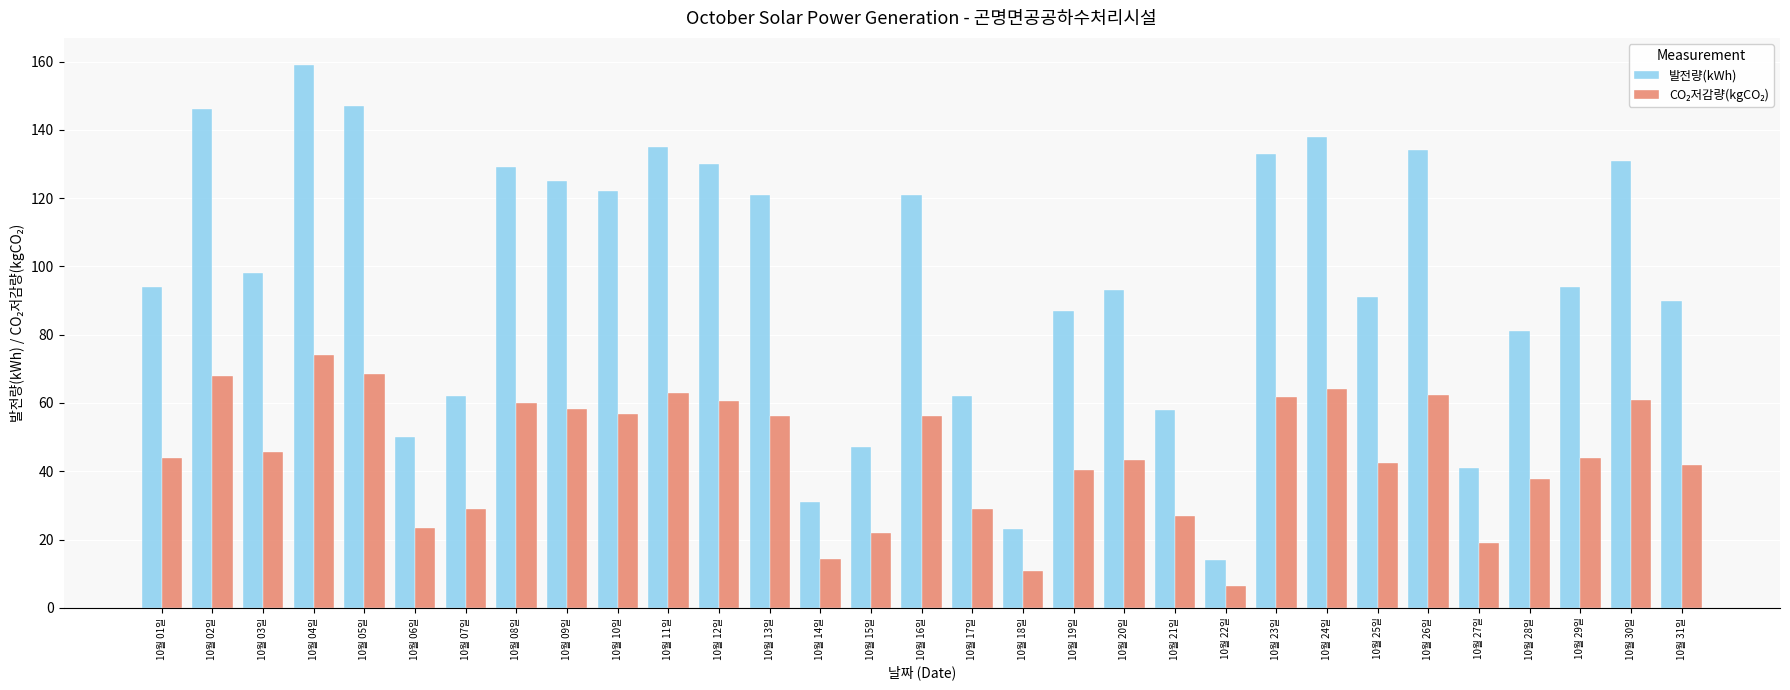

Are the bars grouped side by side (vs. stacked)?

Yes